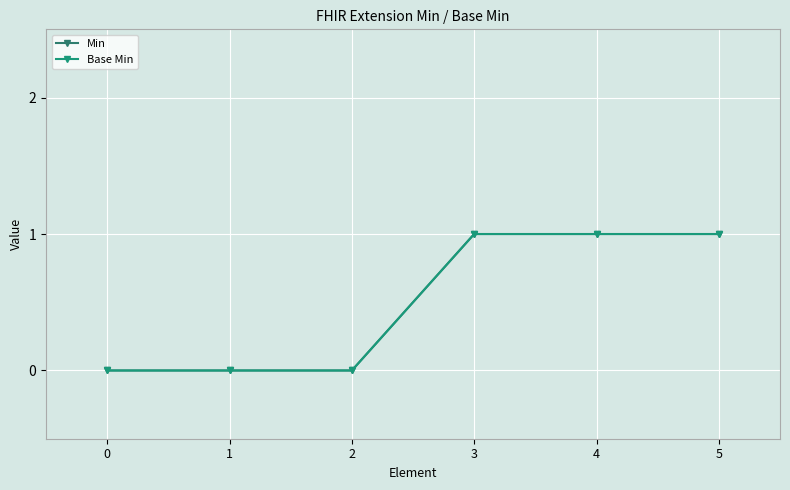

Count the Min values in the range 0 to 1.

6